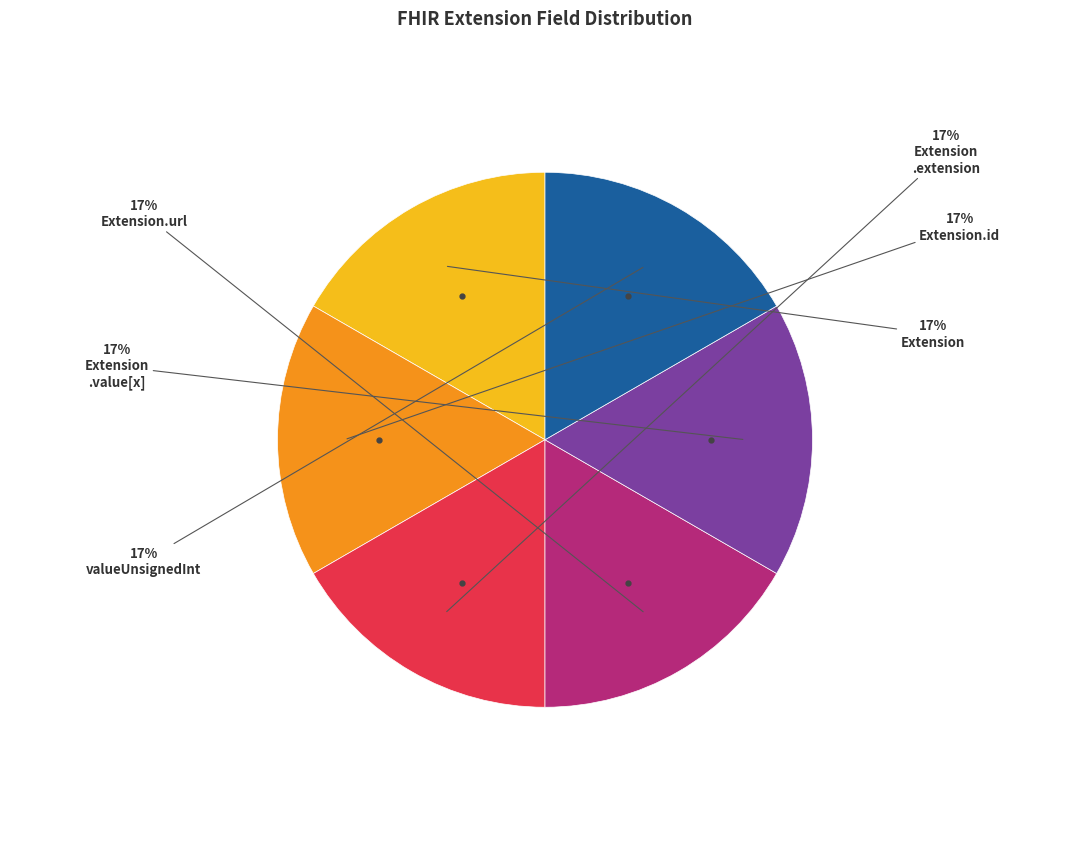

Is there any slice that represents more than half of the pie?

No